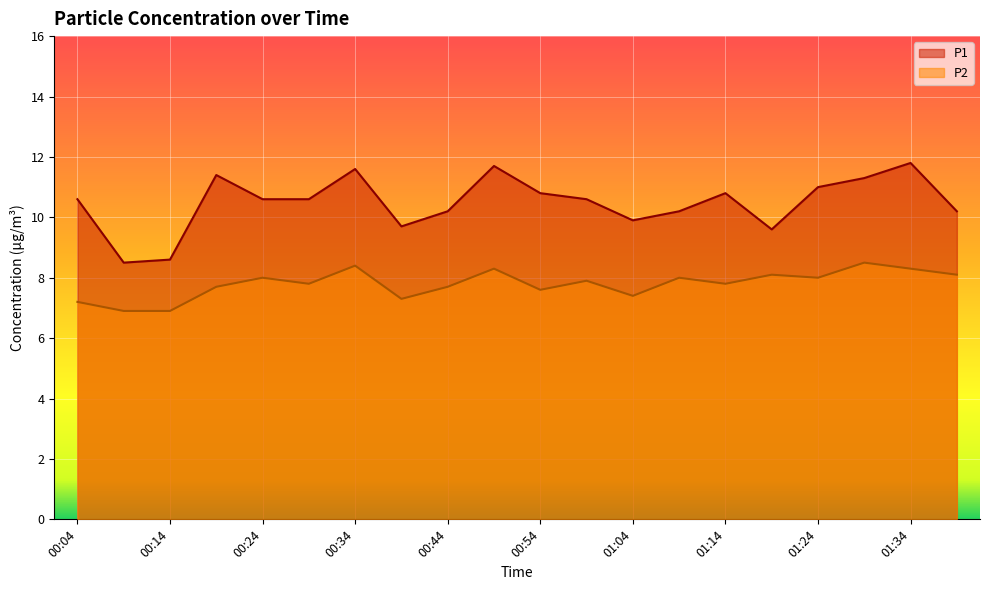

What position from the right is 01:09?

7